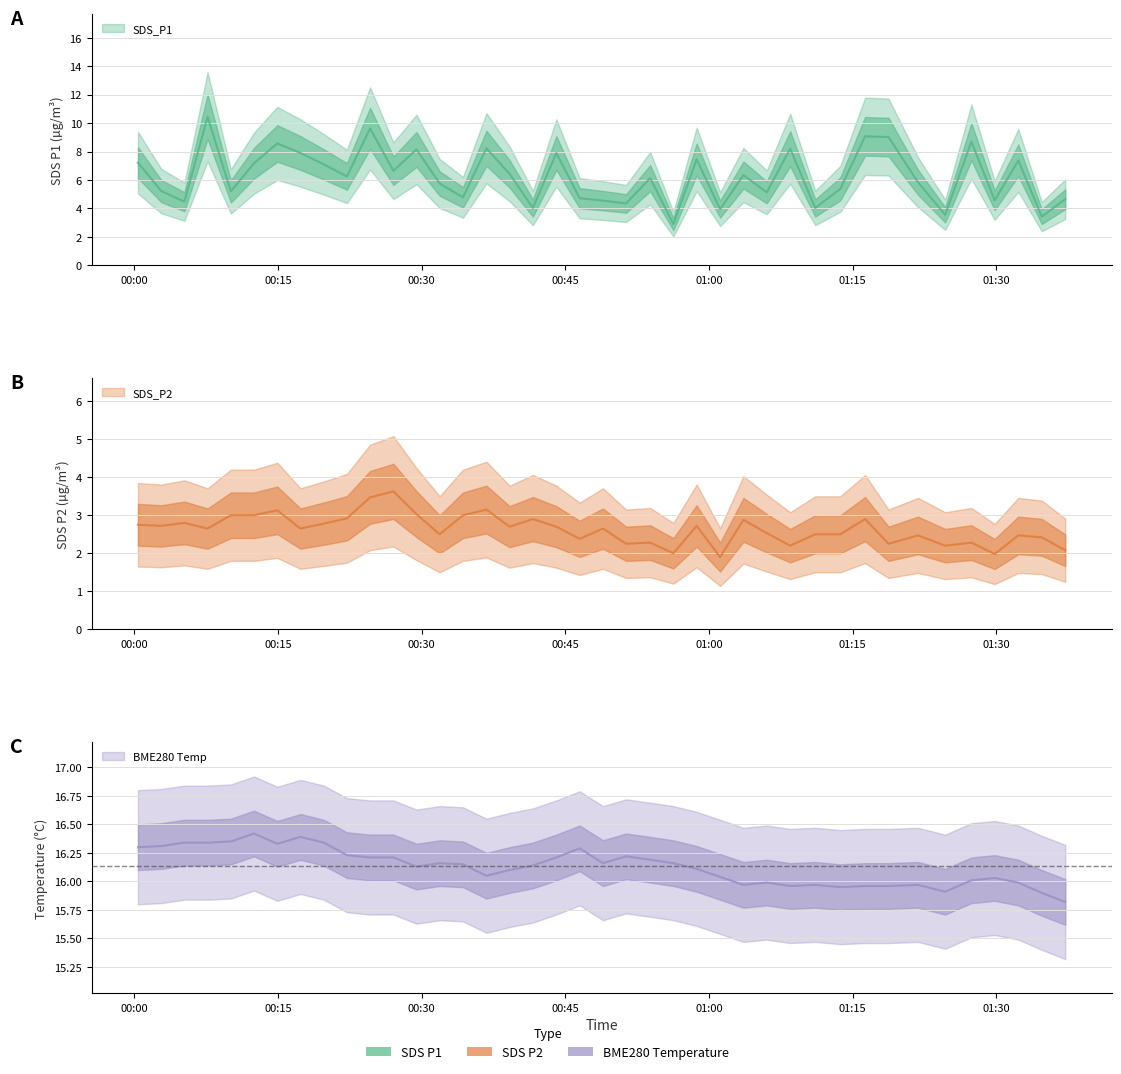

True or false: SDS_P1 and SDS_P2 cross at least once.

False